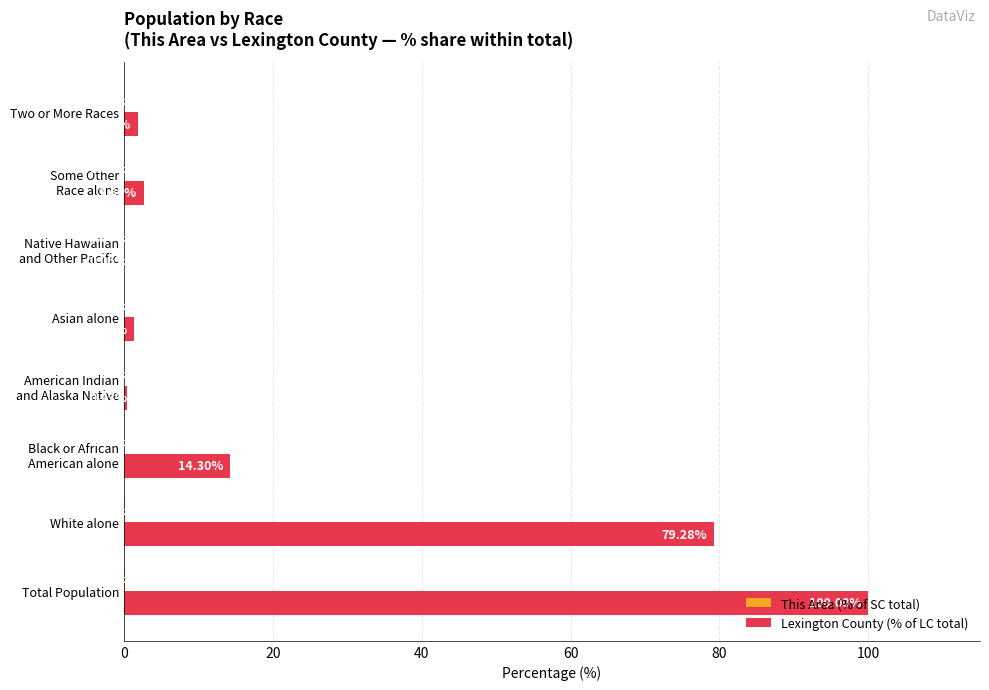

At which category is the sum across all series the highest?

Total Population